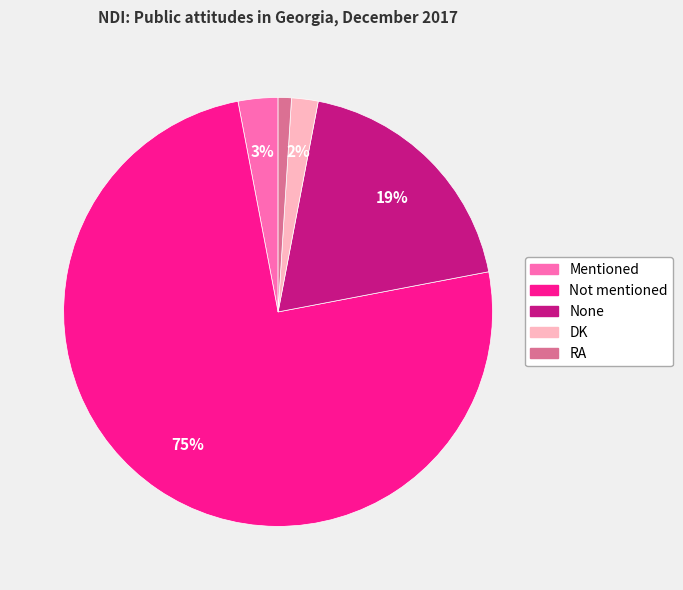

To the nearest percent, what portion does RA represent?

1%